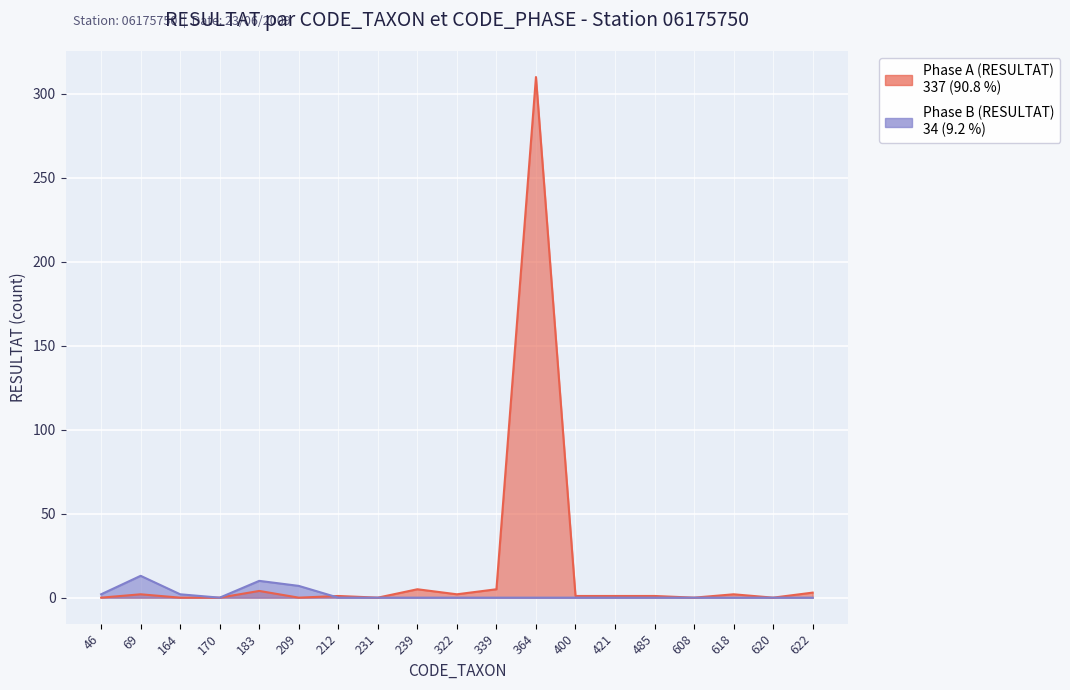

Reading left to right, transcribe all the data shown in this chart.

Phase A (RESULTAT): 46=0	69=2	164=0	170=0	183=4	209=0	212=1	231=0	239=5	322=2	339=5	364=310	400=1	421=1	485=1	608=0	618=2	620=0	622=3
Phase B (RESULTAT): 46=2	69=13	164=2	170=0	183=10	209=7	212=0	231=0	239=0	322=0	339=0	364=0	400=0	421=0	485=0	608=0	618=0	620=0	622=0